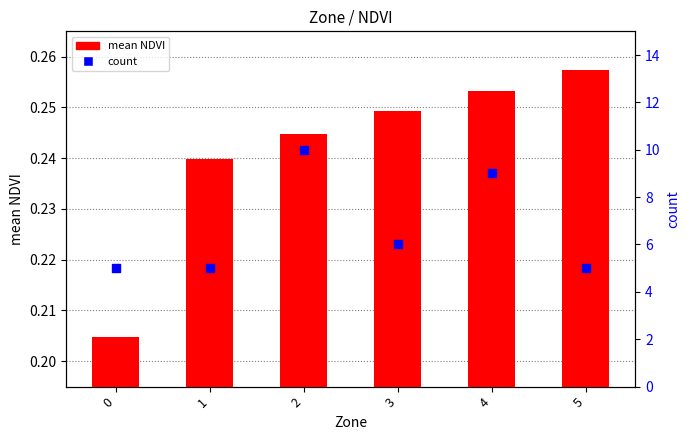

At how many categories does at least one series exceed 2?

6